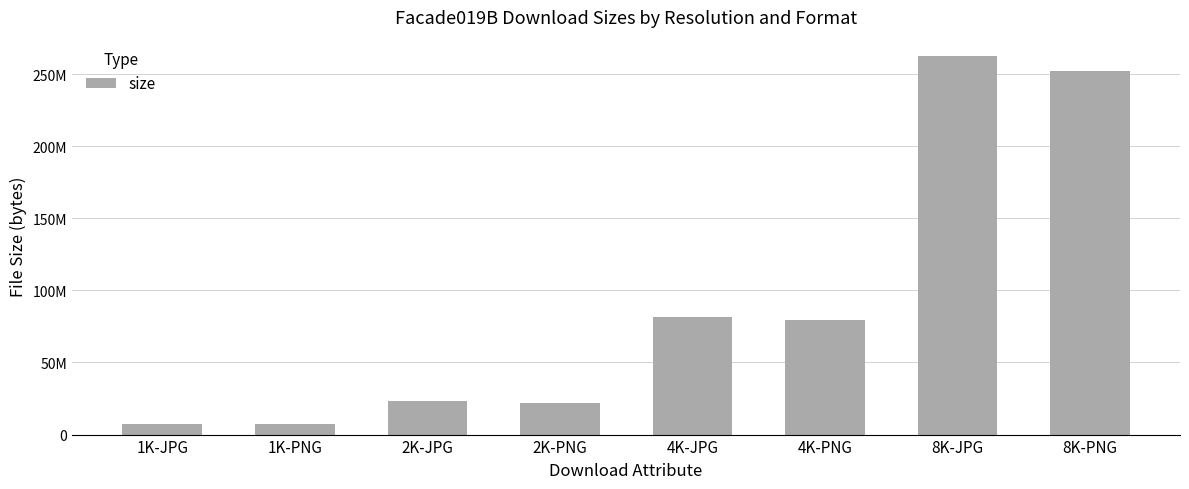

Which category has the lowest value across all series?

1K-PNG